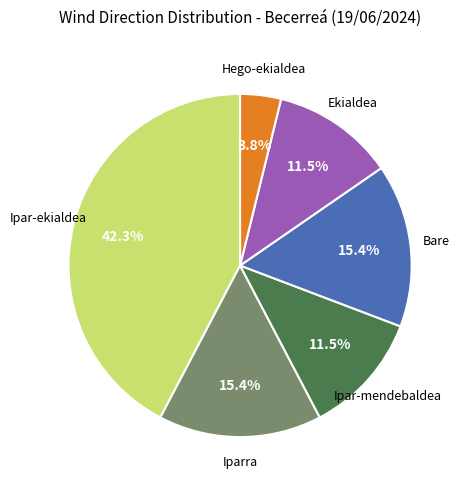

Is there any slice that represents more than half of the pie?

No